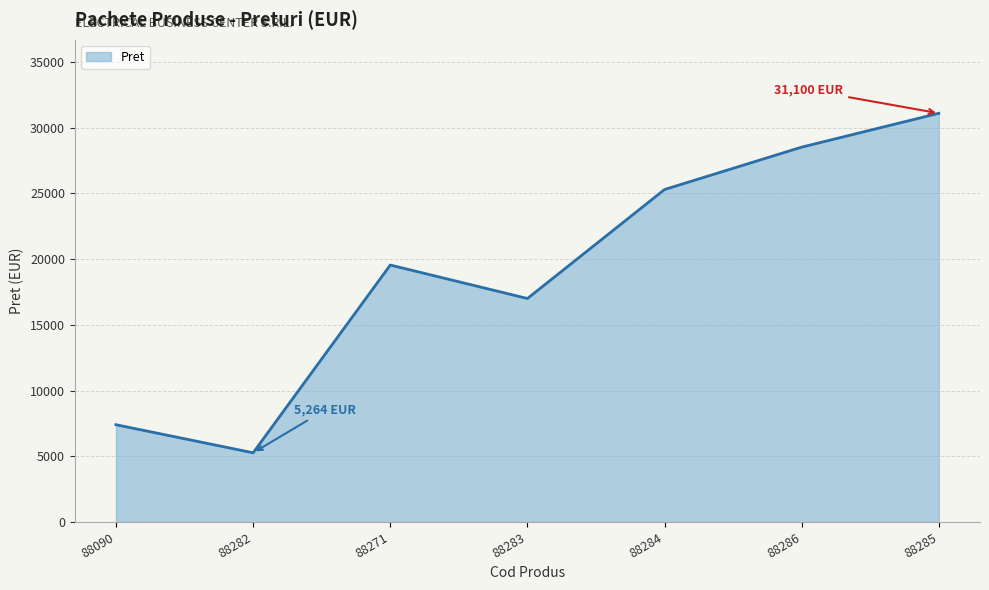

What is the sum of all values?

134145.8